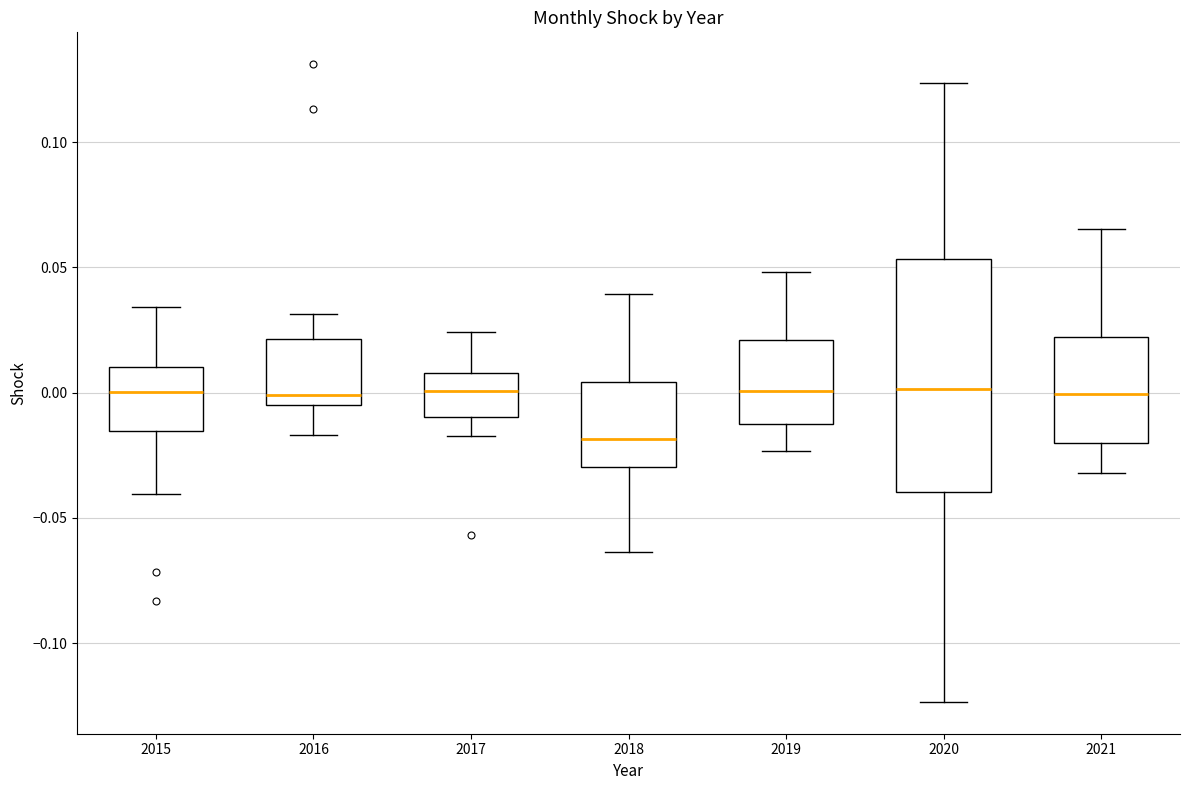

Reading left to right, transcribe this box plot: for each box, give where its median line is, the range the box spans, and where its two whiskers end, as read against the y-axis. The values are not printed on the chart, so give them approximately, as read against the axis.

2015: median 0.000, box -0.015 to 0.010, whiskers -0.040 to 0.035
2016: median 0.000, box -0.005 to 0.020, whiskers -0.015 to 0.030
2017: median 0.000, box -0.010 to 0.010, whiskers -0.015 to 0.025
2018: median -0.020, box -0.030 to 0.005, whiskers -0.065 to 0.040
2019: median 0.000, box -0.015 to 0.020, whiskers -0.025 to 0.050
2020: median 0.000, box -0.040 to 0.055, whiskers -0.125 to 0.125
2021: median 0.000, box -0.020 to 0.020, whiskers -0.030 to 0.065